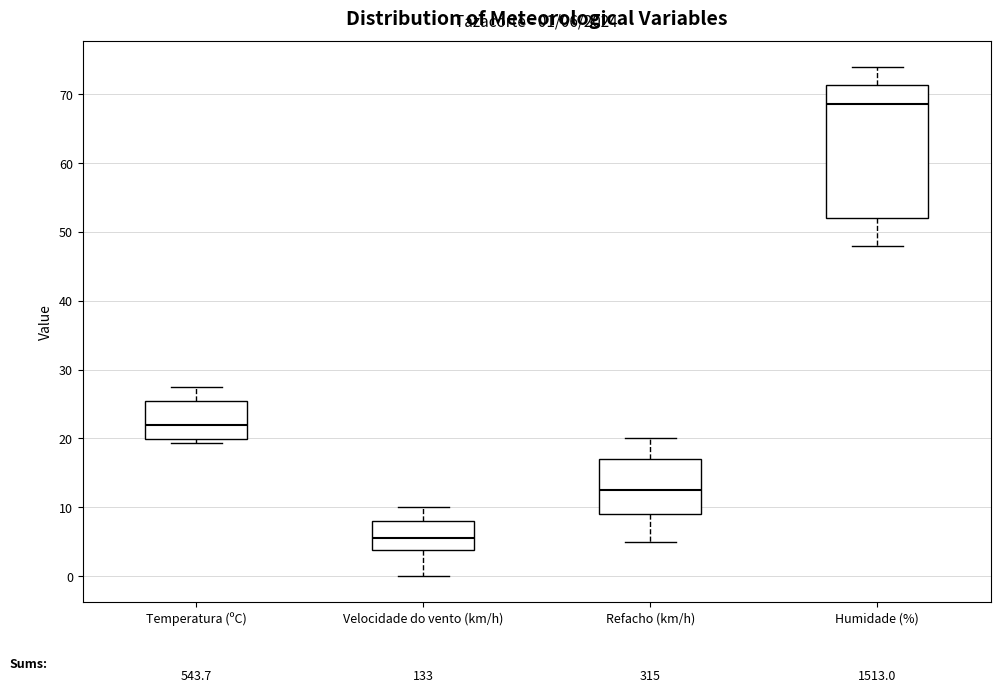

Which box has the lowest median line?

Velocidade do vento (km/h)